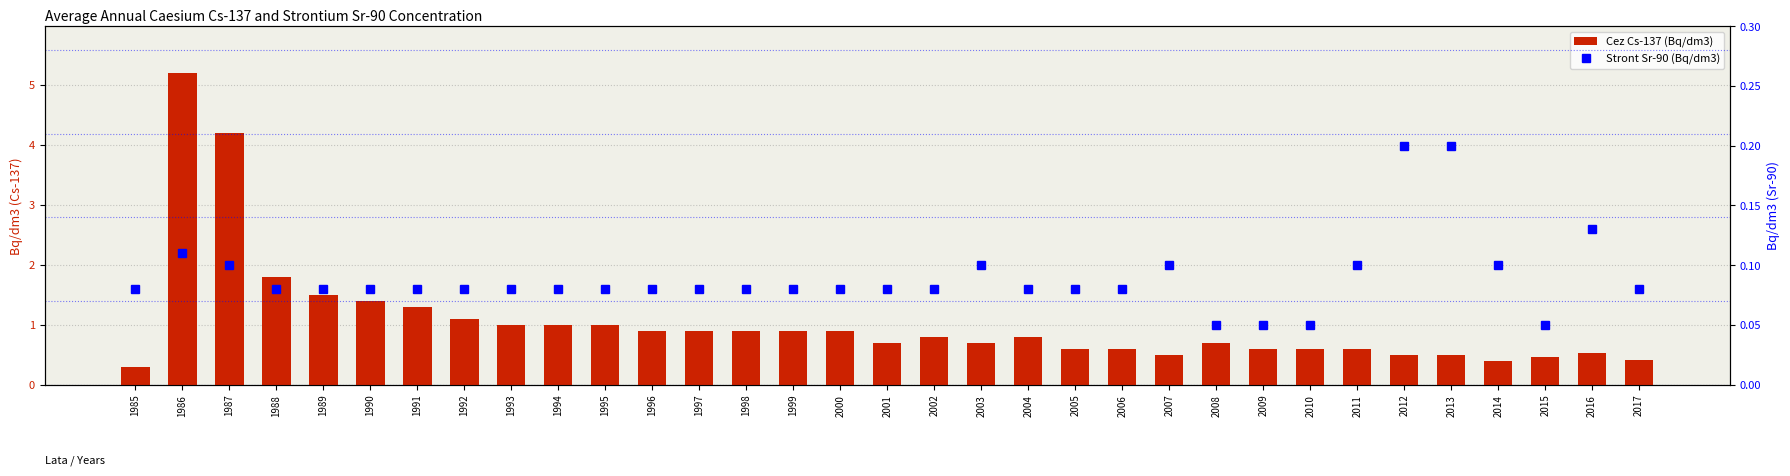

At how many categories does at least one series exceed 3?

2